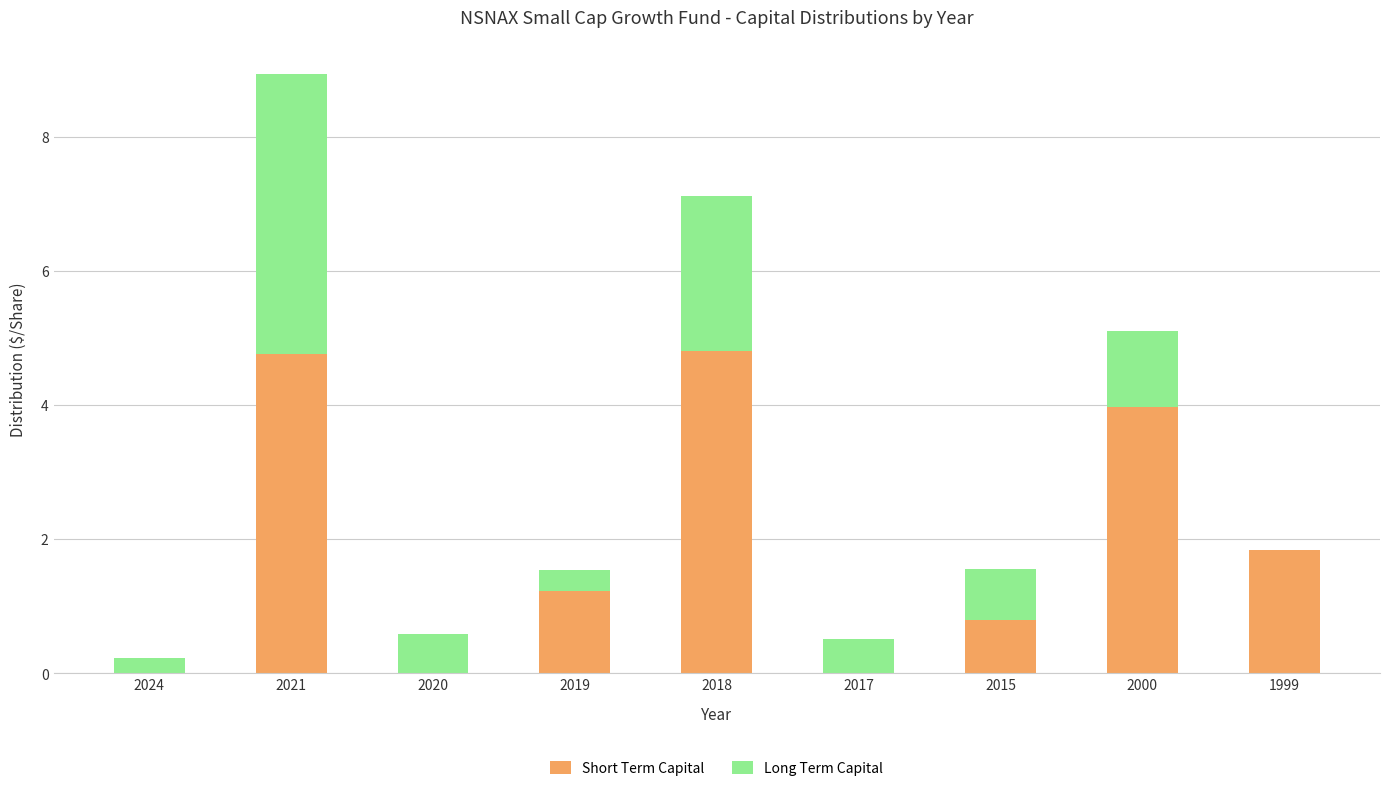

At which category is the sum across all series the highest?

2021